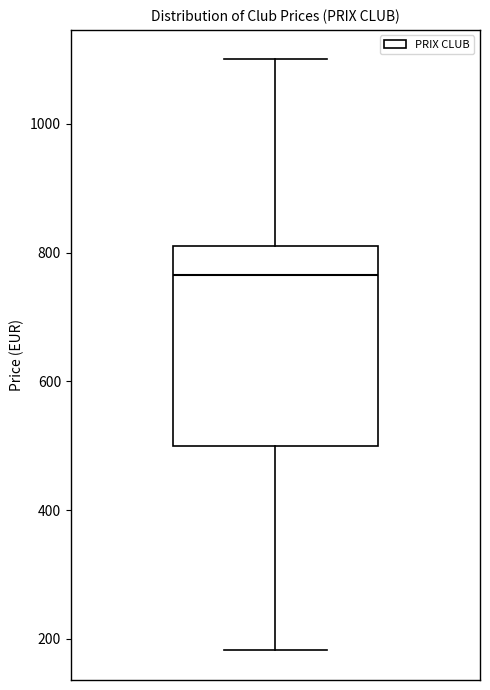

Read this box plot against the y-axis: the position of the median line, the range covered by the box, and the ends of both whiskers. The values are not printed on the chart, so give them approximately, as read against the axis.

median 760, box 500 to 820, whiskers 180 to 1100